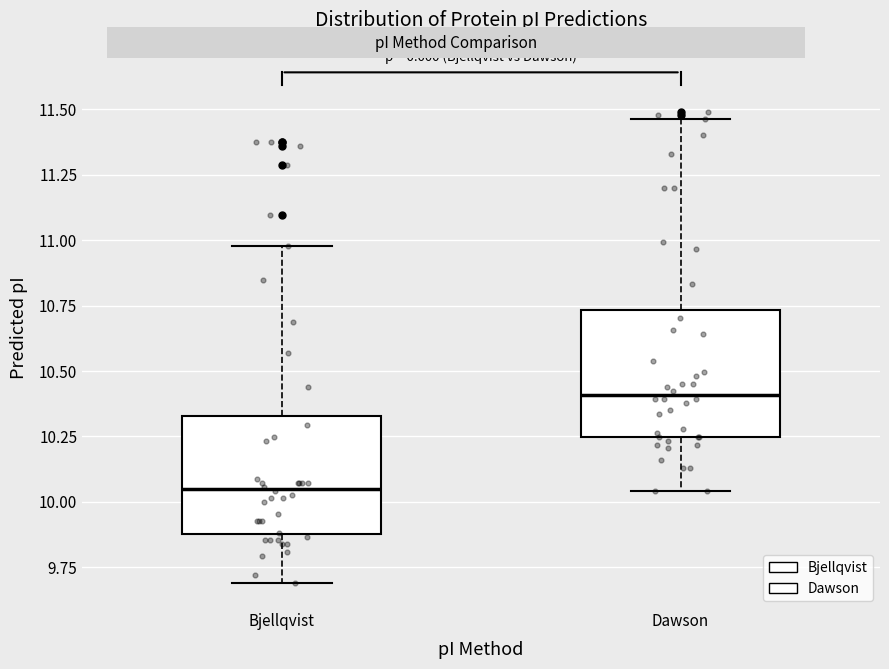

Reading left to right, transcribe this box plot: for each box, give where its median line is, the range the box spans, and where its two whiskers end, as read against the y-axis. The values are not printed on the chart, so give them approximately, as read against the axis.

Bjellqvist: median 10.05, box 9.90 to 10.35, whiskers 9.70 to 11.00
Dawson: median 10.40, box 10.25 to 10.75, whiskers 10.05 to 11.45